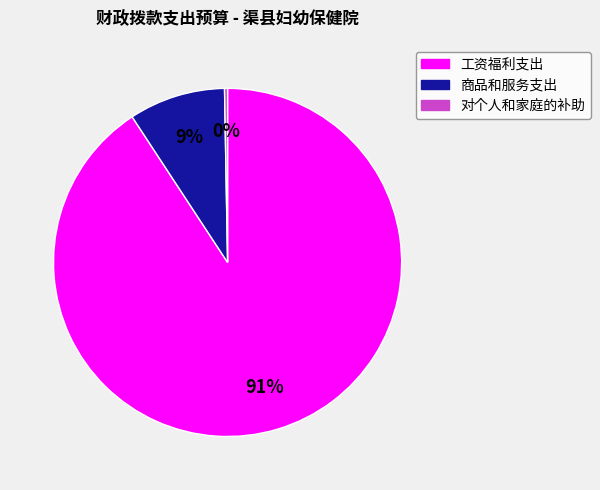

Which slice is the smallest?

对个人和家庭的补助